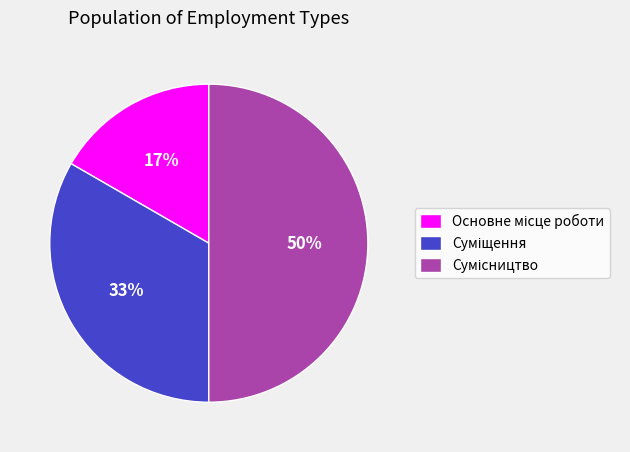

To the nearest percent, what is the difference between the largest and smallest slice percentages?

33%